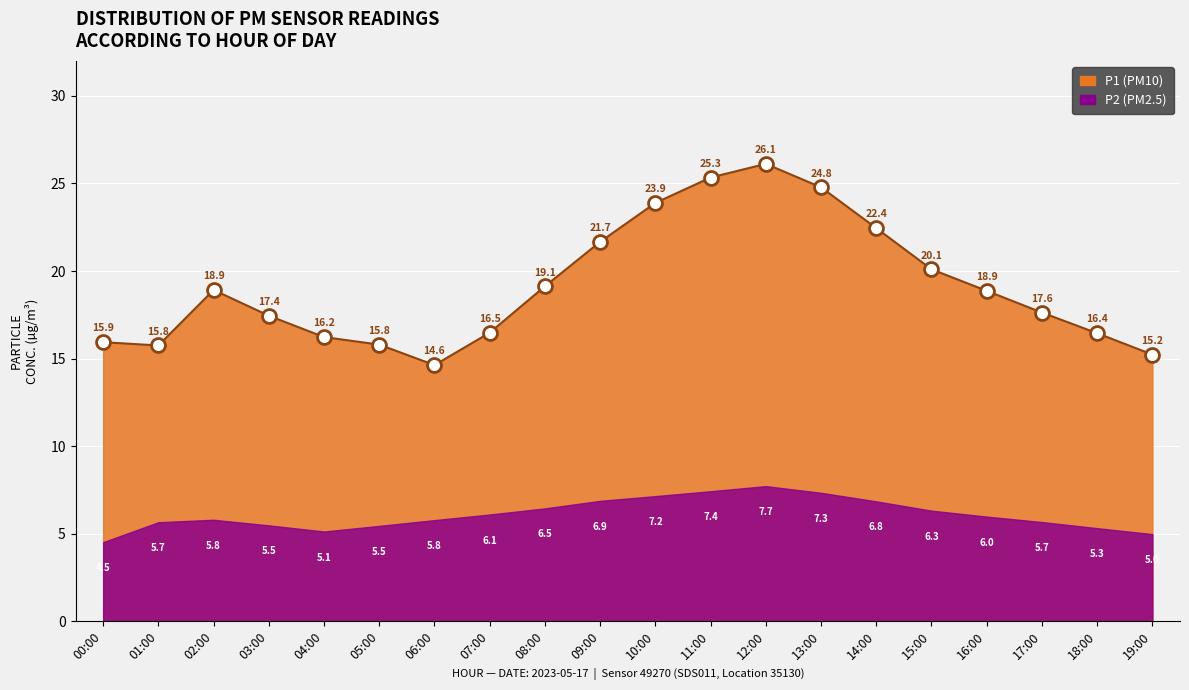

Which series has the largest total across all categories?

P1 (PM10)